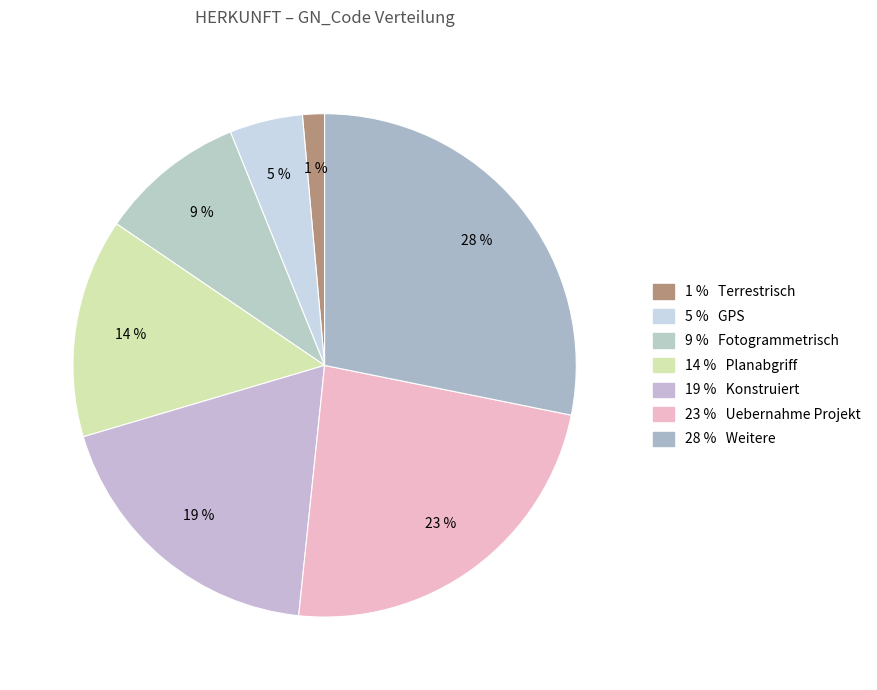

Count the number of slices in the pie.

7